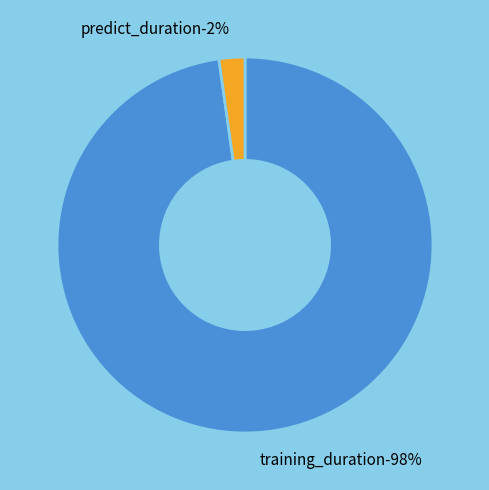

What percentage is the training_duration slice, to the nearest percent?

98%